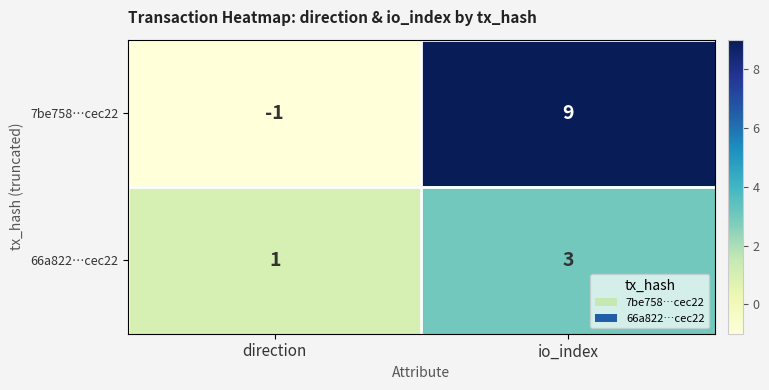

Which series has the largest total across all categories?

7be758…cec22